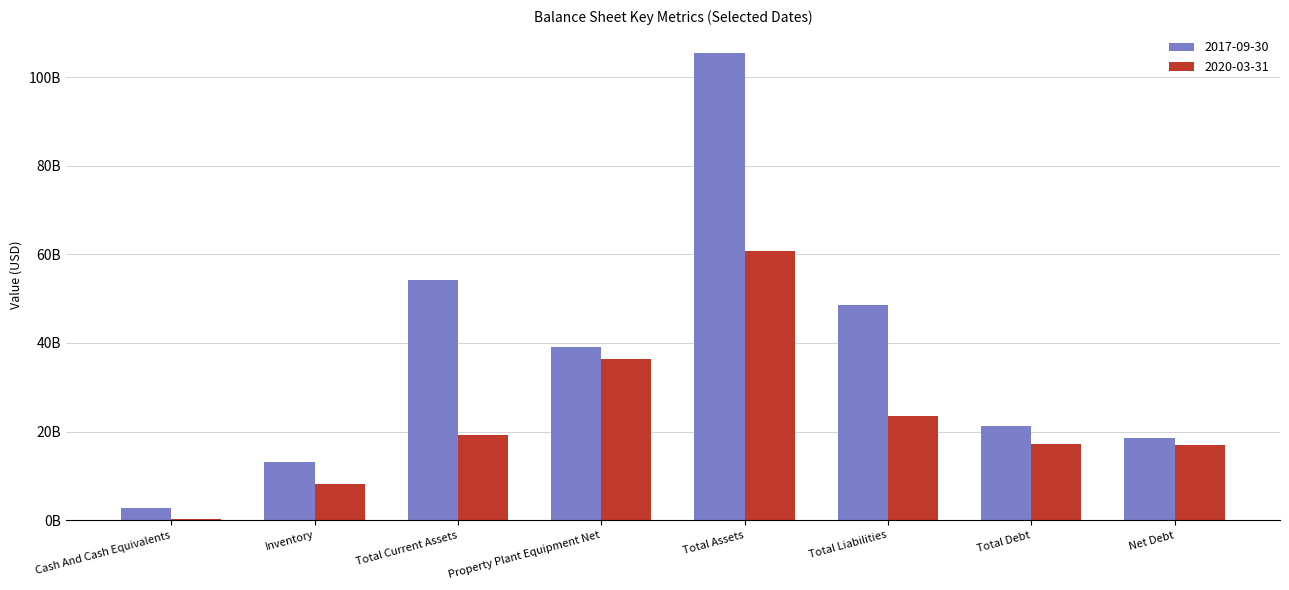

What is the sum of all 2020-03-31 values?

182482717000